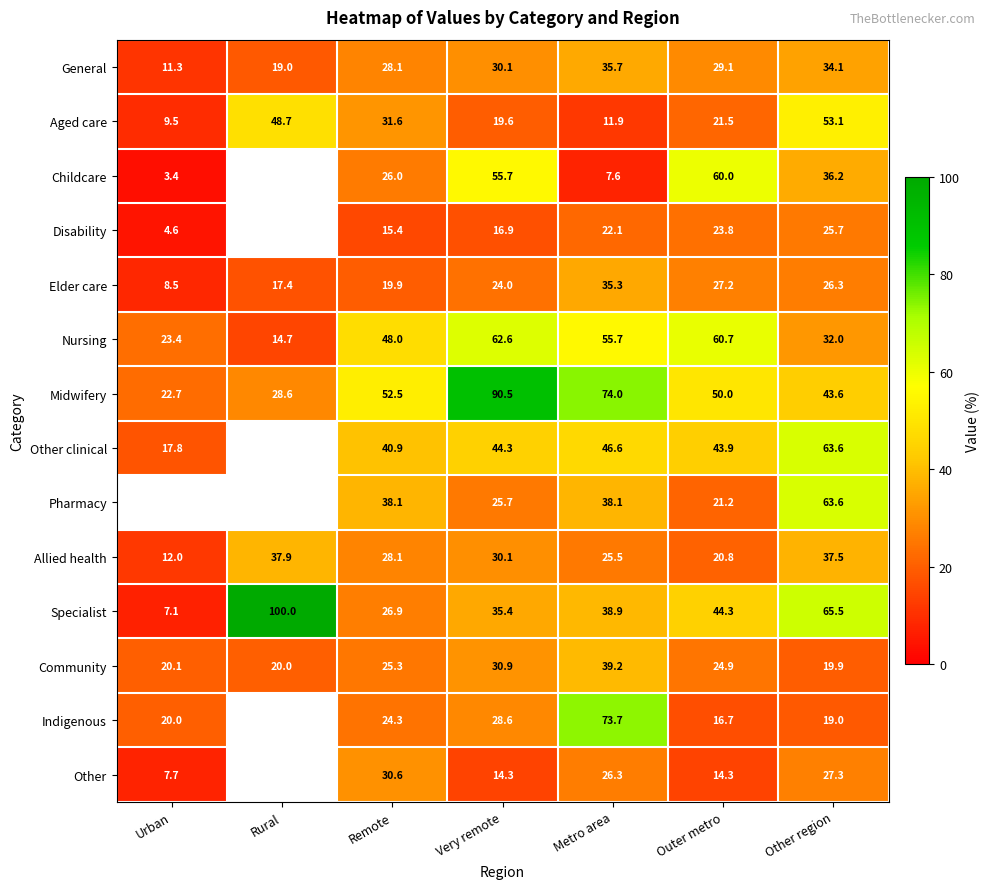

What is the approximate value of Aged care at Urban?

9.5